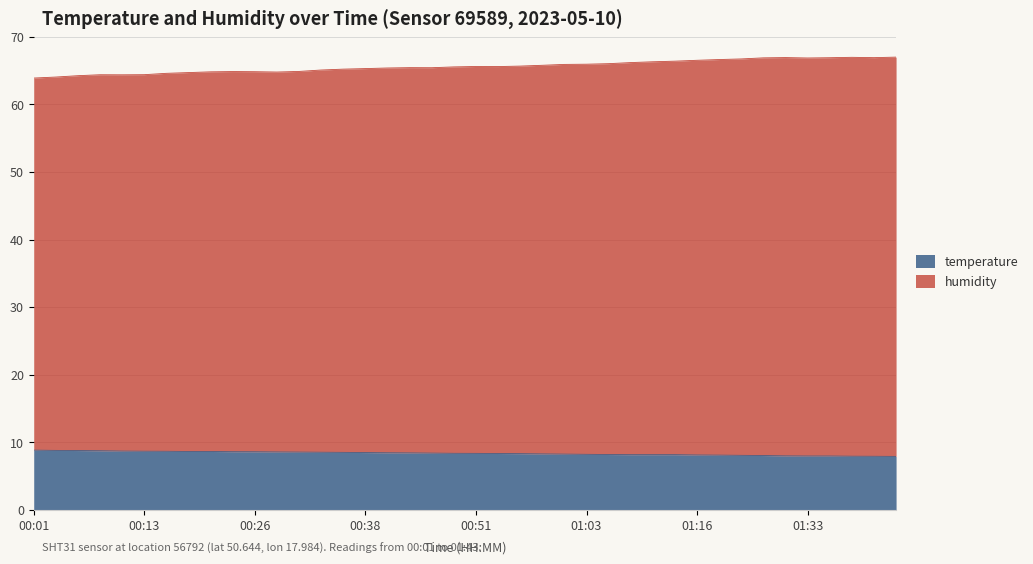

What is the total value across all series at 00:01?

63.9